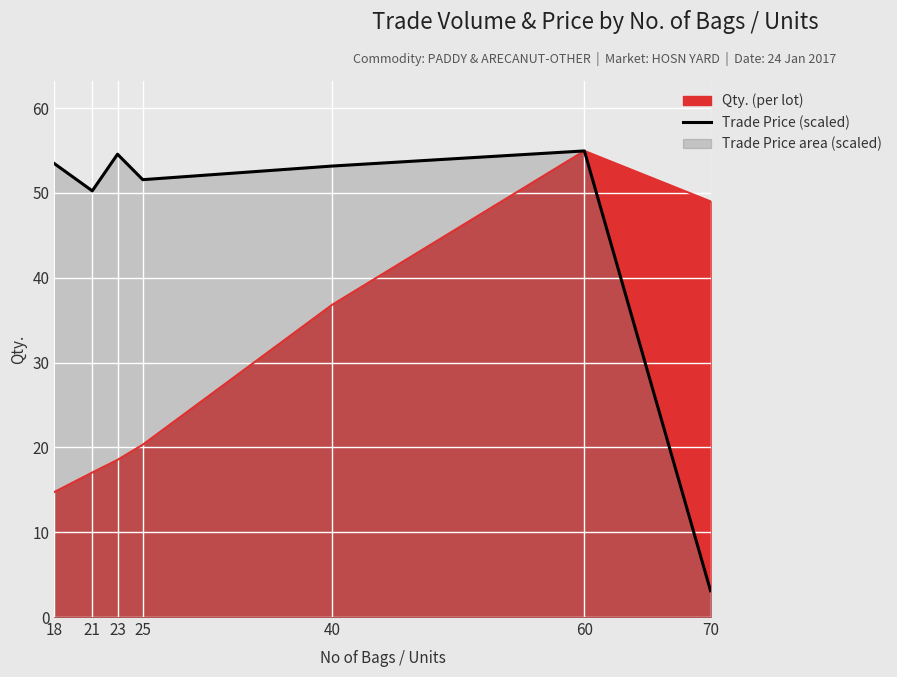

How many lines are shown in the chart?

1